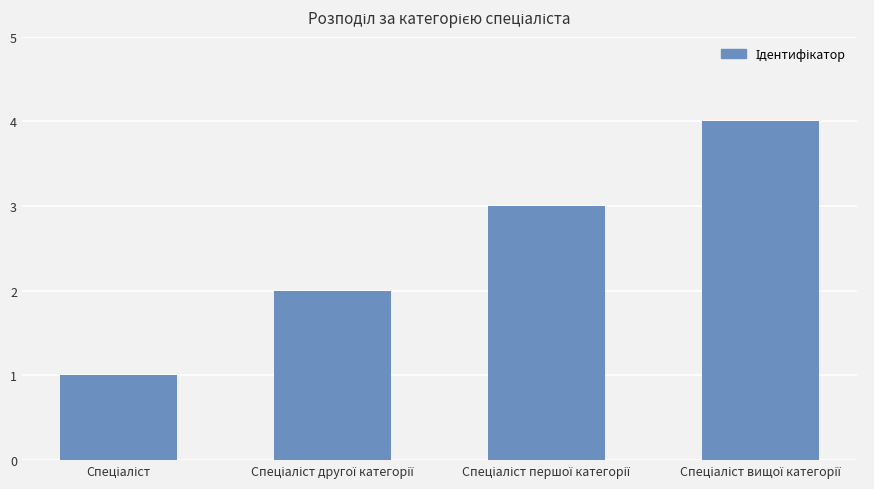

What is the sum of all values?

10